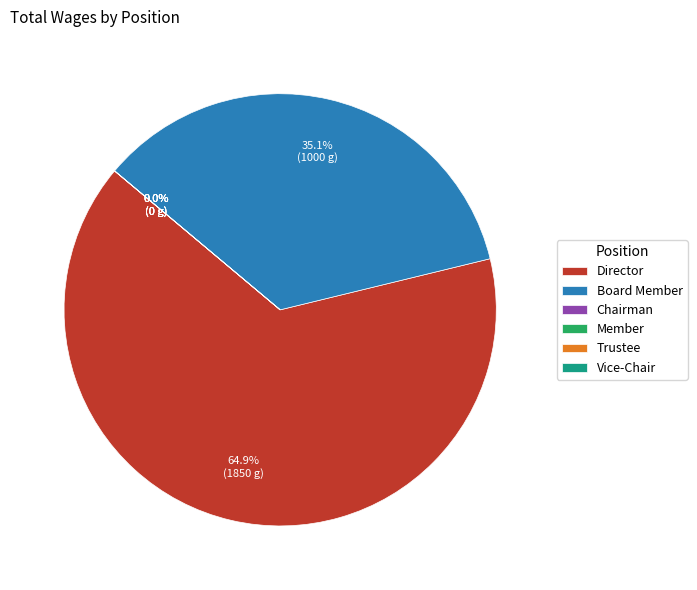

What is the majority slice?

Director